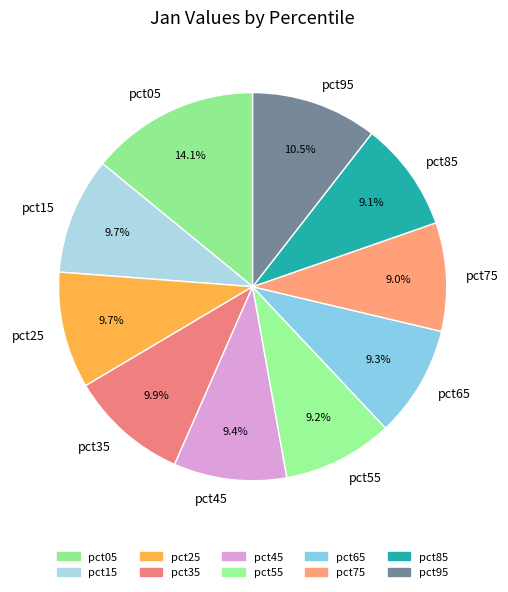

Which category has the biggest portion of the pie?

pct05